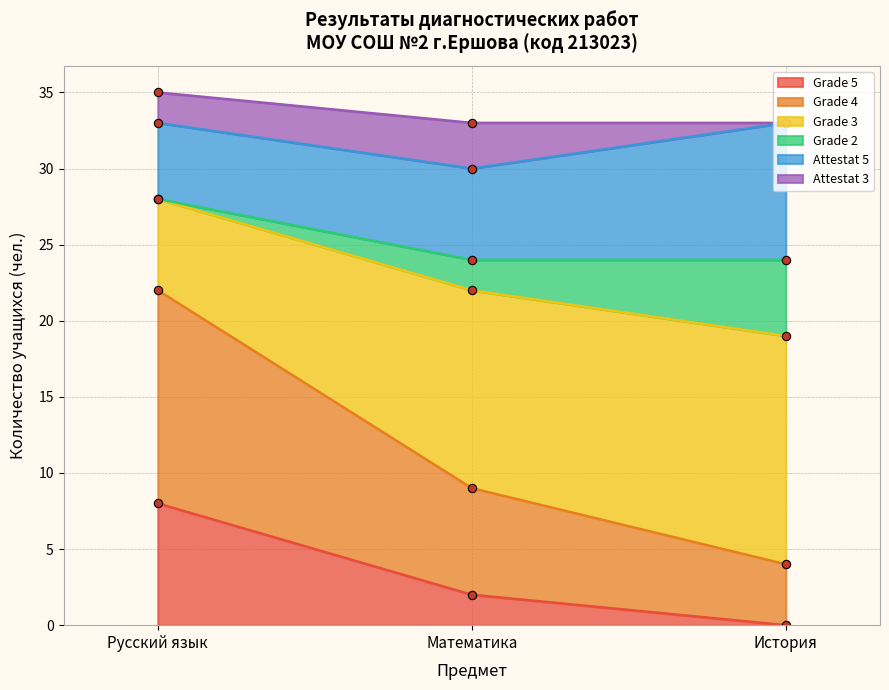

What is the label of the 2nd point from the right?

Математика